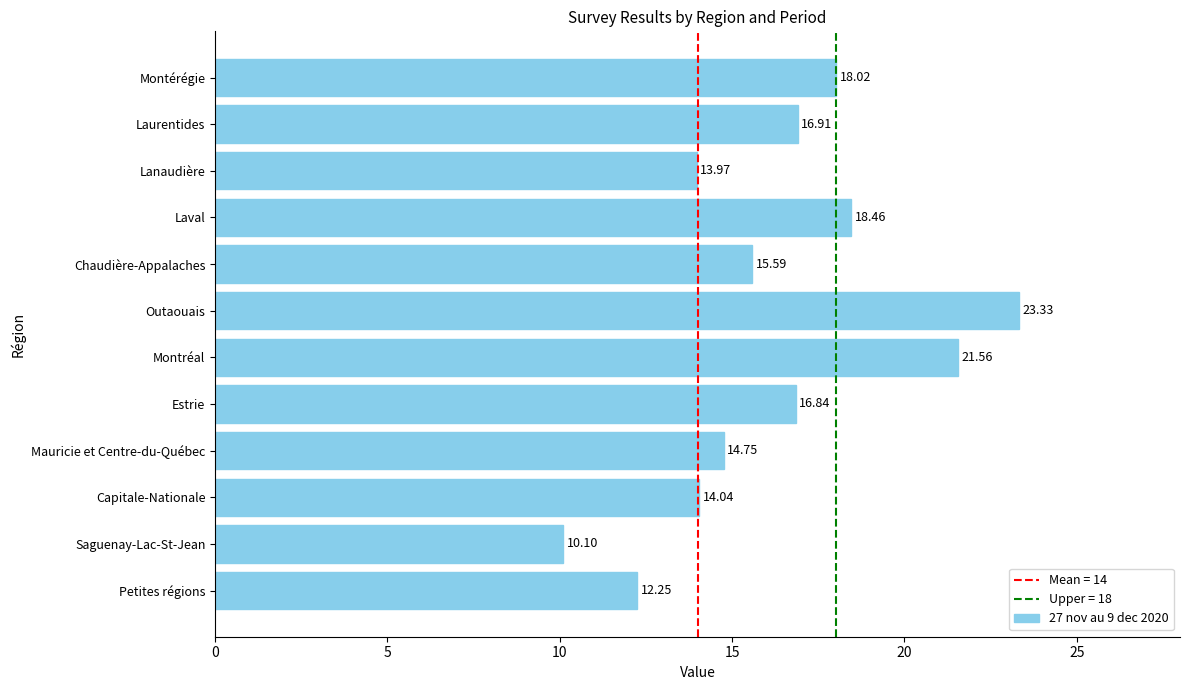

At which label is the value closest to 16?

Chaudière-Appalaches